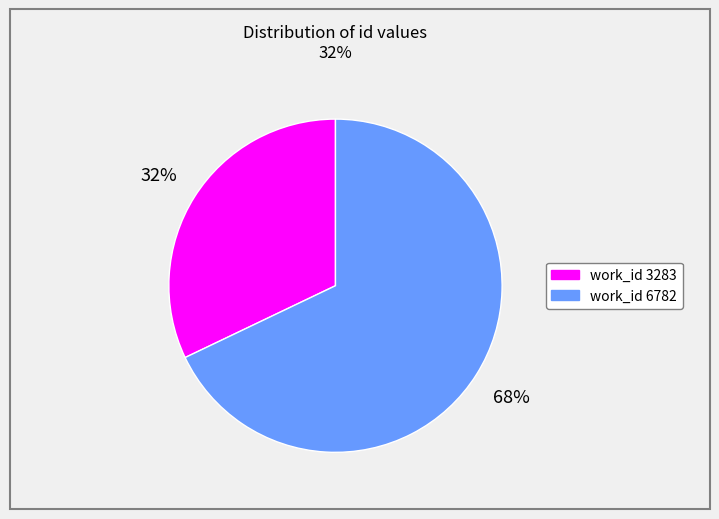

To the nearest percent, what is the average slice percentage?

50%